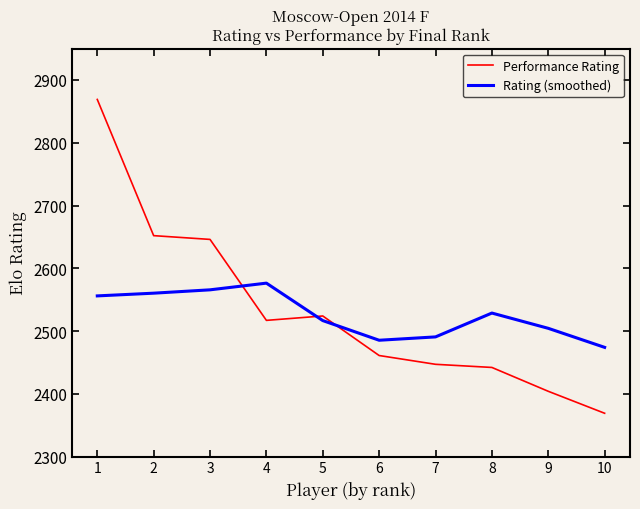

What is the maximum value shown in the chart?

2869.0